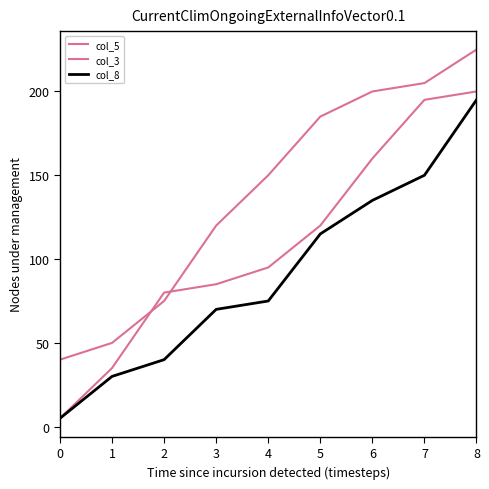

Reading left to right, extract all data points from this chart.

col_5: 0=40	1=50	2=75	3=120	4=150	5=185	6=200	7=205	8=225
col_3: 0=5	1=35	2=80	3=85	4=95	5=120	6=160	7=195	8=200
col_8: 0=5	1=30	2=40	3=70	4=75	5=115	6=135	7=150	8=195